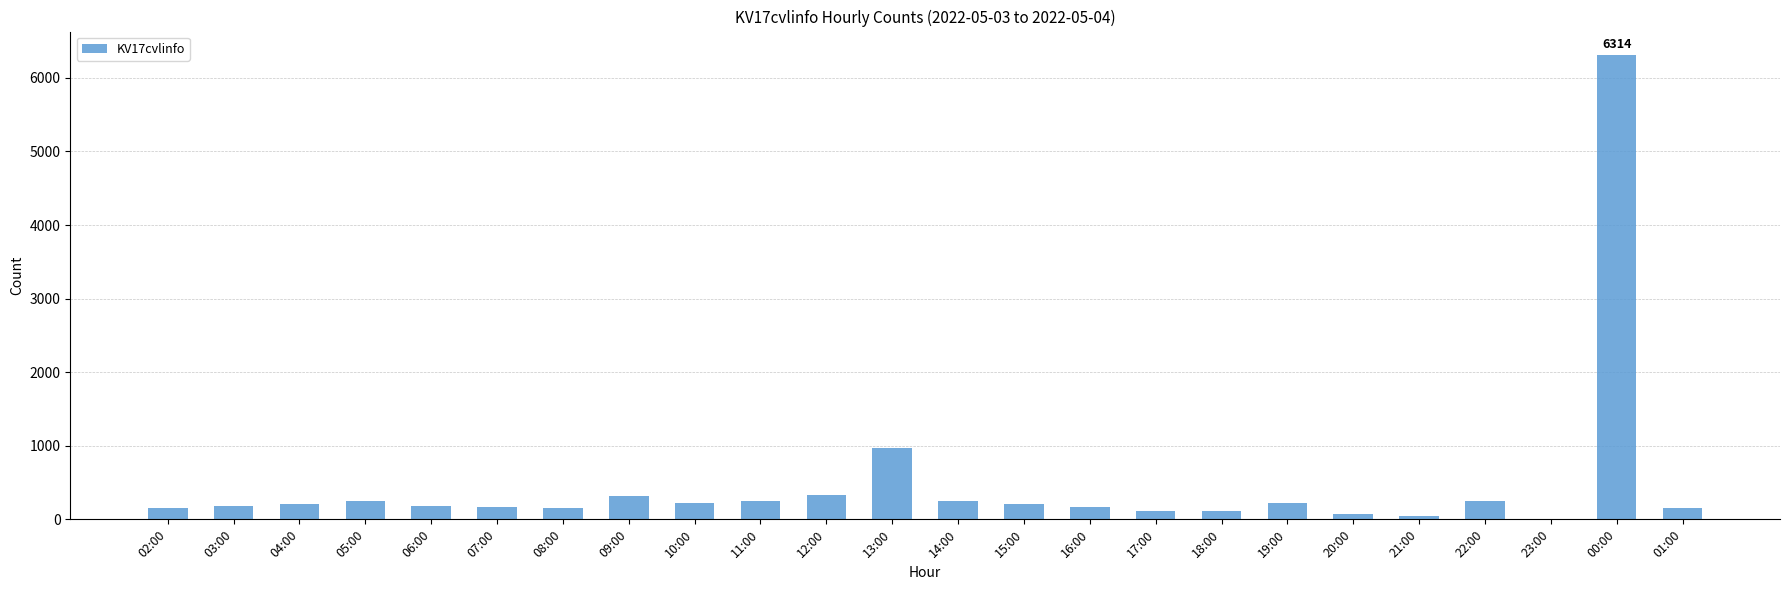

At which label is the value closest to 3158?

13:00